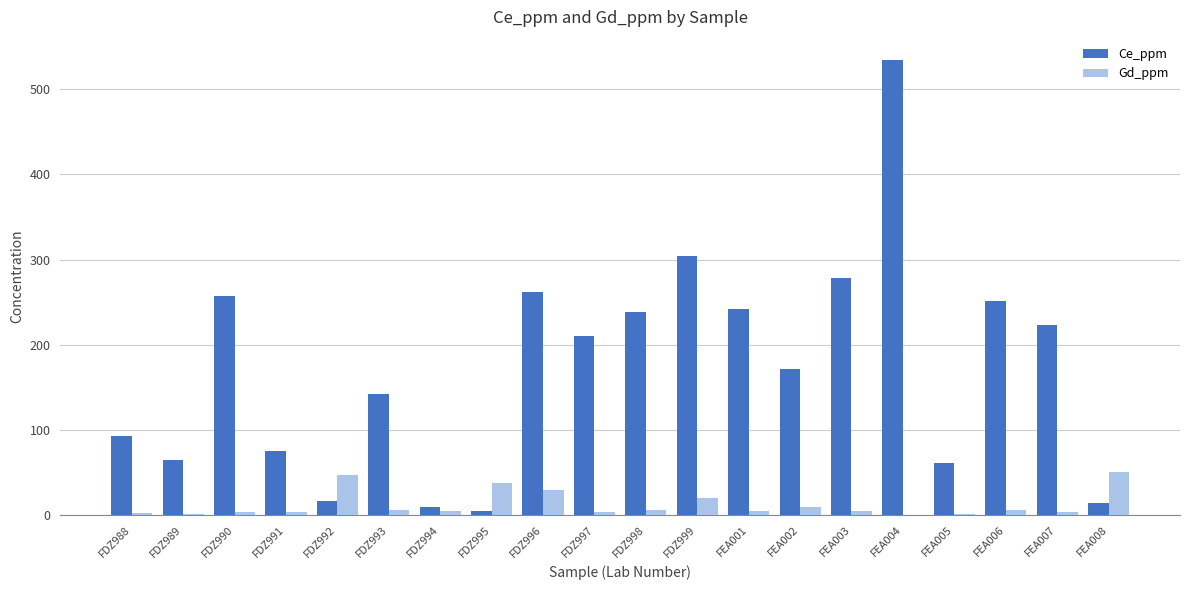

The value of Ce_ppm at FDZ998 is 238.8. True or false?

True